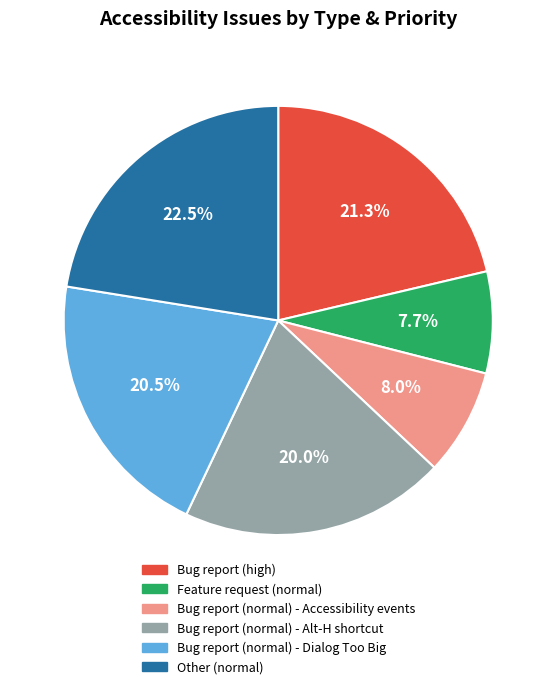

How many slices are in this pie chart?

6